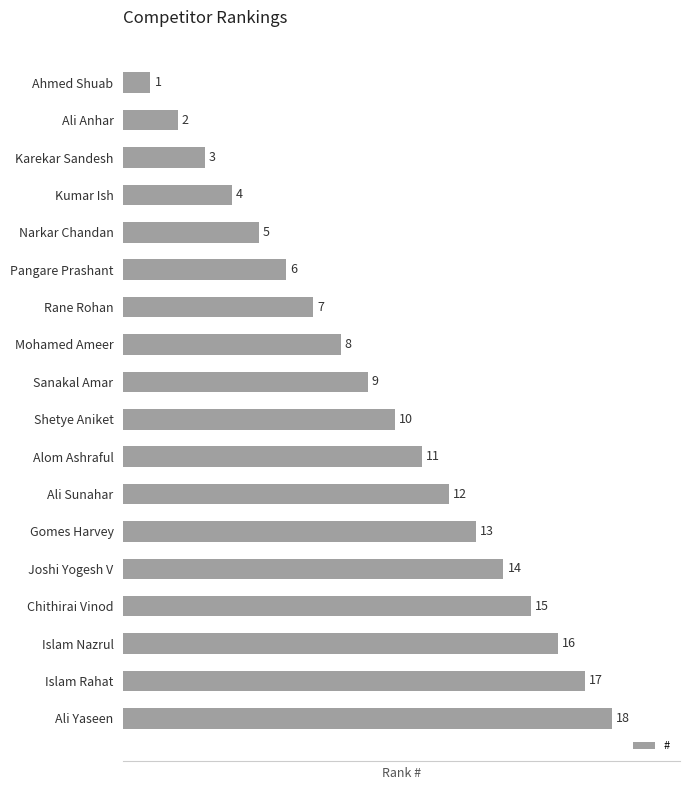

Which label corresponds to the largest value in the chart?

Ali Yaseen